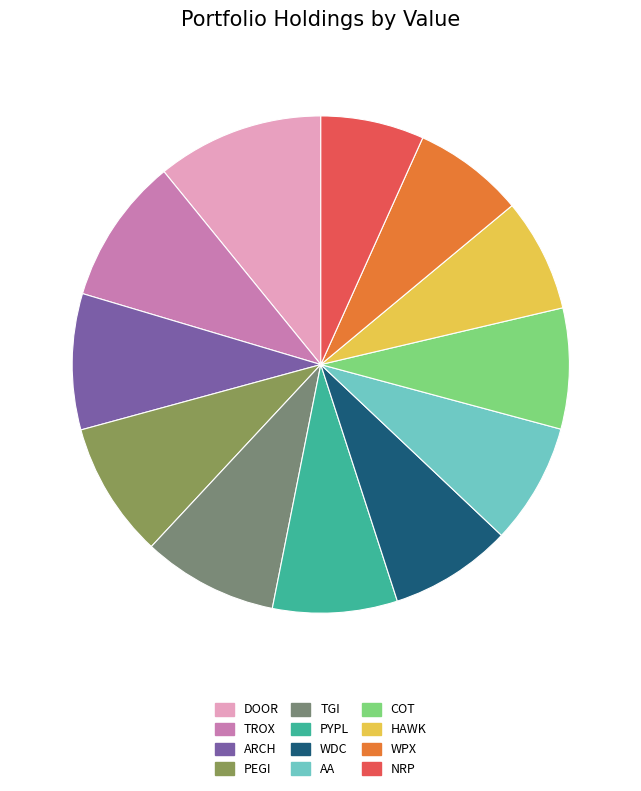

Is there any slice that represents more than half of the pie?

No